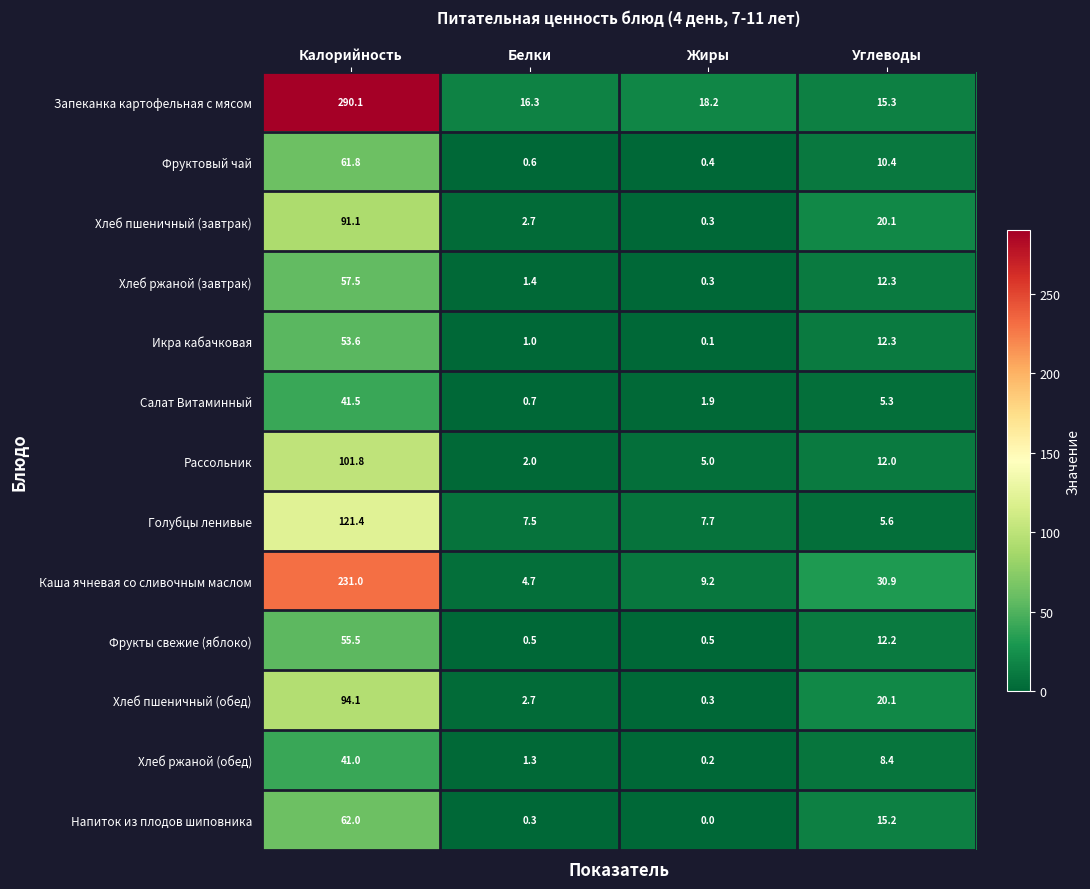

What is the total value across all series at Калорийность?

1302.4